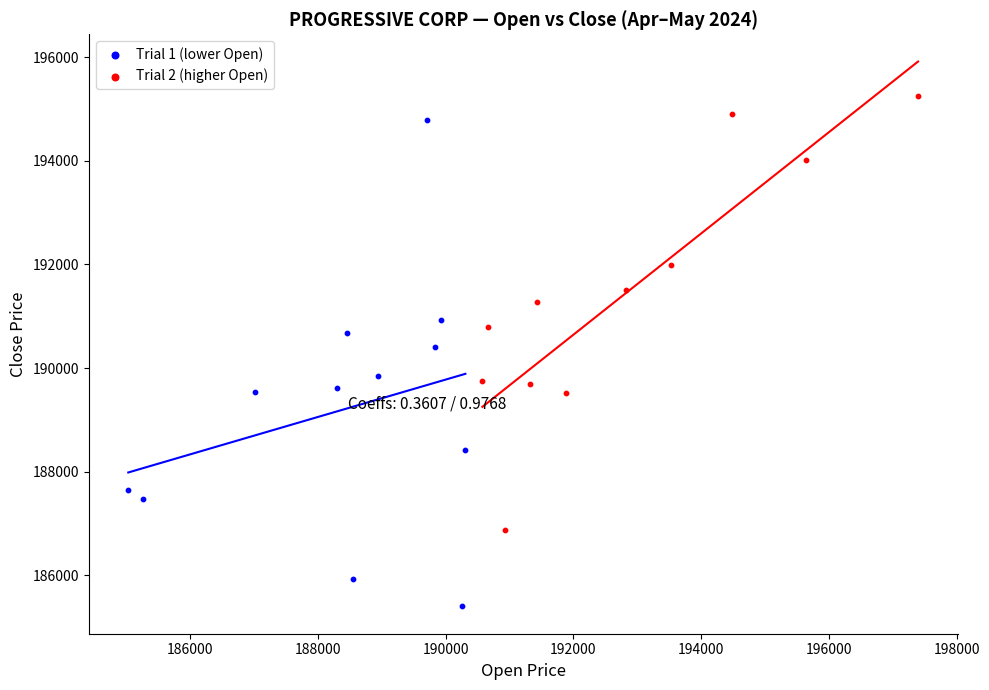

Which series contains the lowest Y value?

Trial 1 (lower Open)